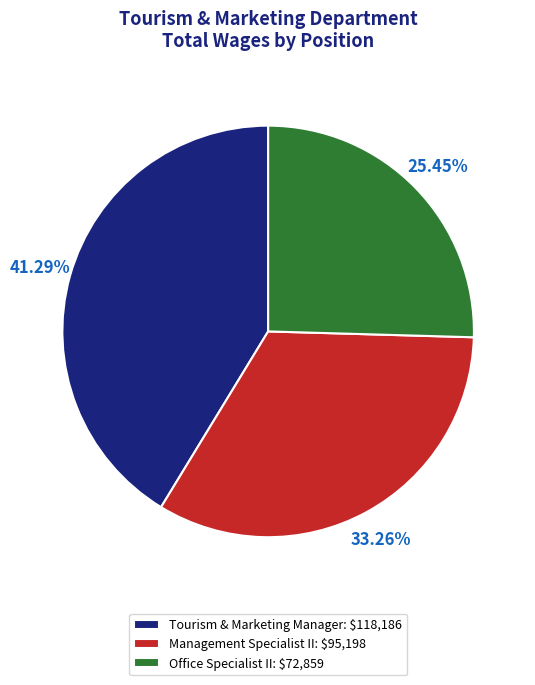

What is the ratio of the value at Management Specialist II to the value at Tourism & Marketing Manager?

0.8